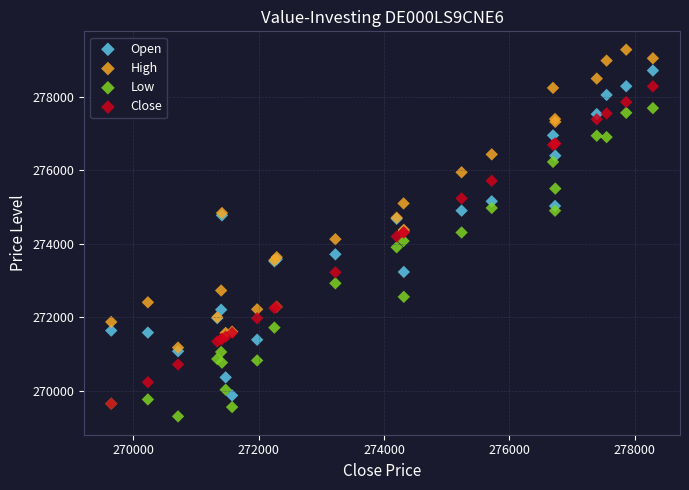

What are all the series names shown in the legend?

Open, High, Low, Close